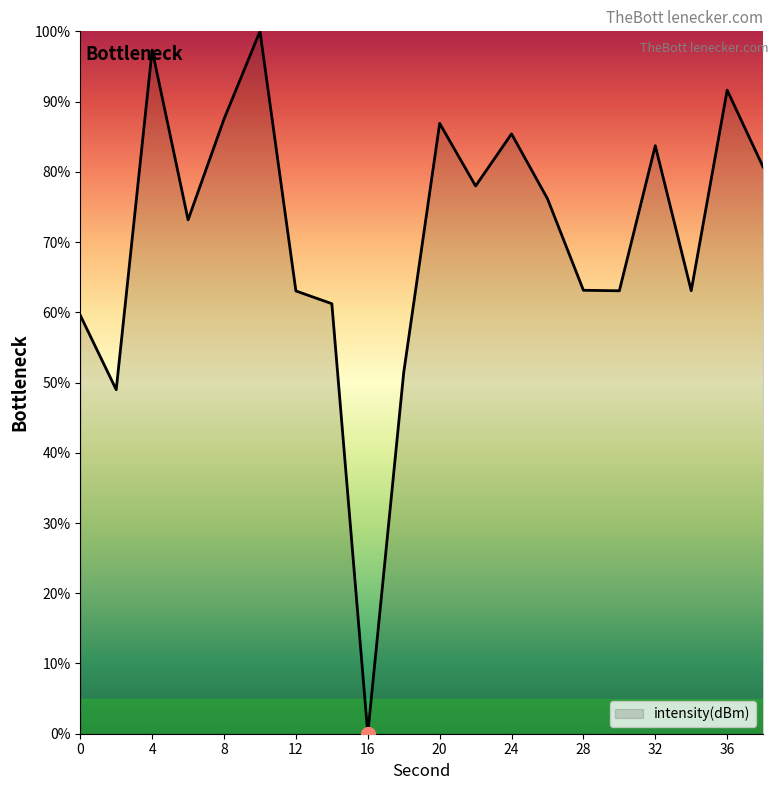

How many lines are shown in the chart?

1